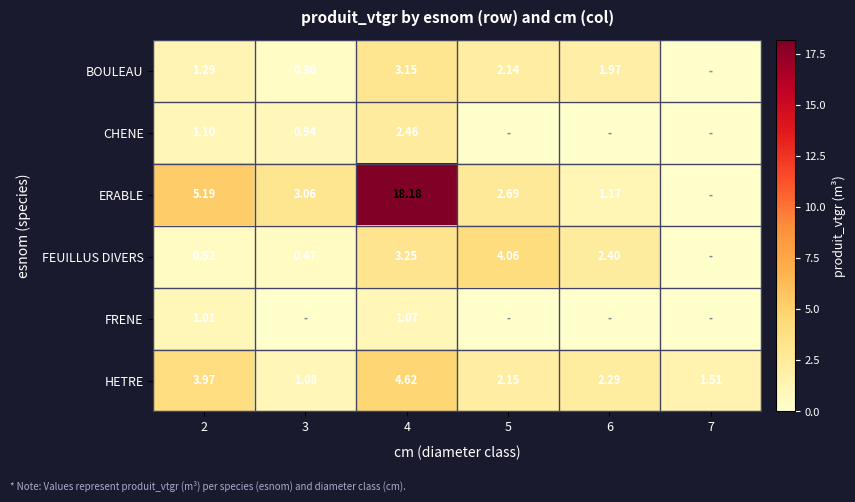

Is the value of HETRE at 6 greater than the value of BOULEAU at 4?

No